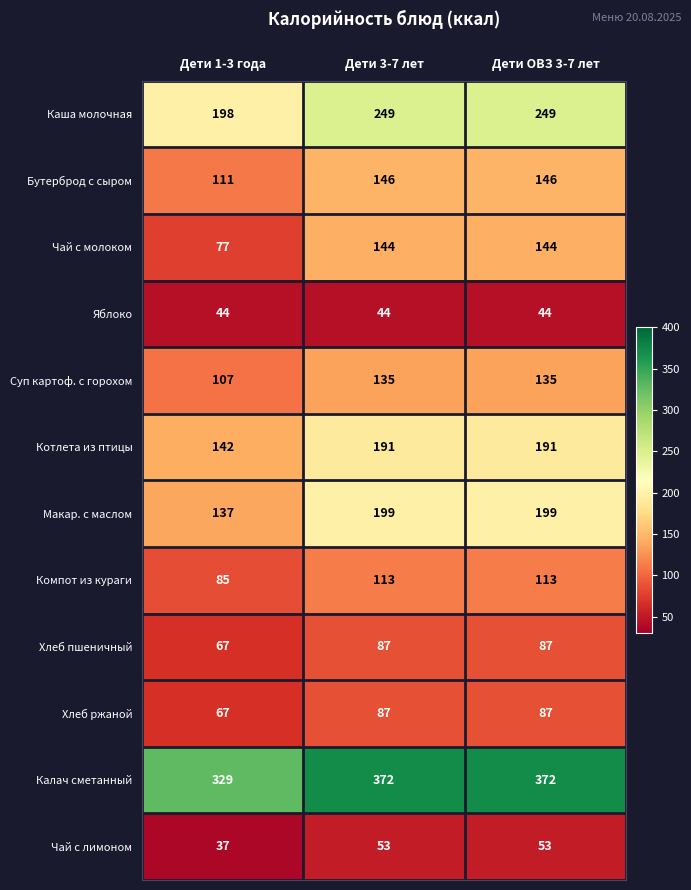

Which series changed the most between Дети 1-3 года and Дети ОВЗ 3-7 лет?

Чай с молоком